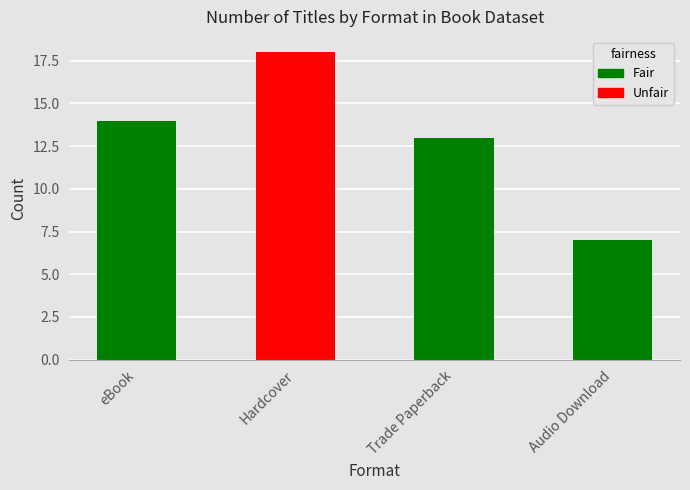

Which category has the highest value across all series?

Hardcover